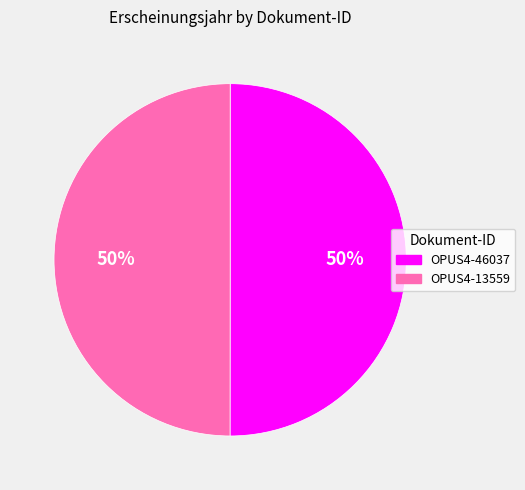

How many slices are in this pie chart?

2